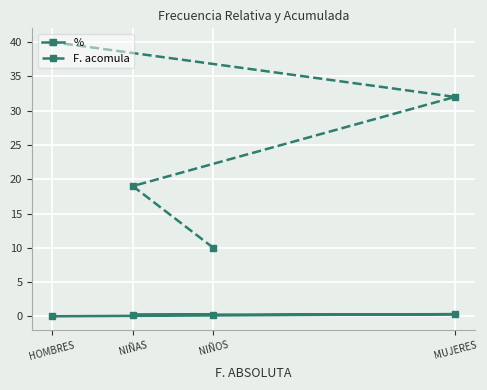

What is the sum of all F. acomula values?

101.0